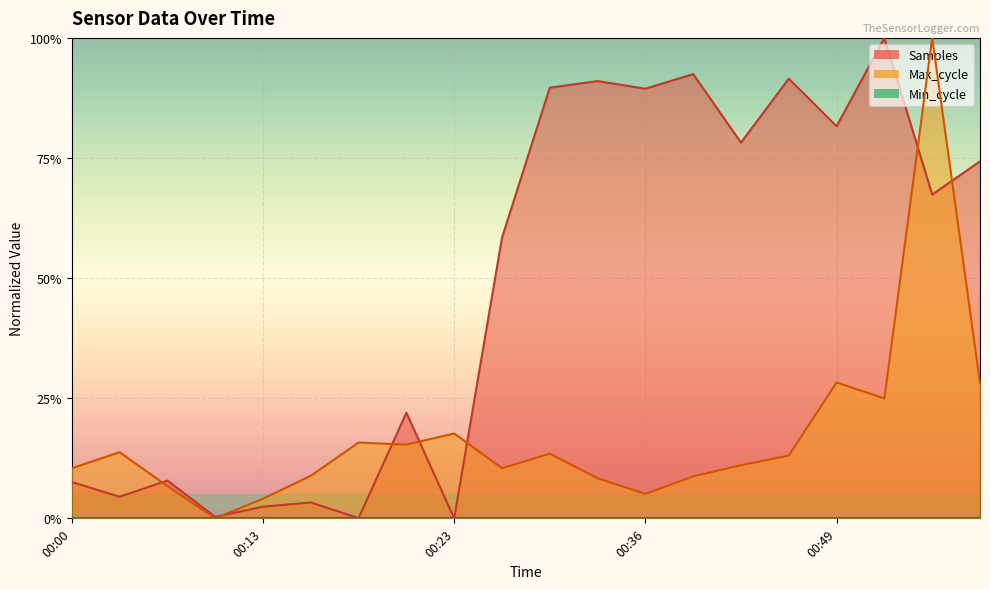

How many interior local peaks does the Max_cycle series have?

6